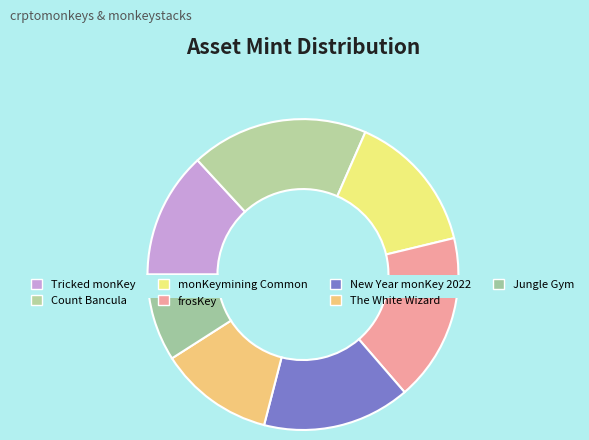

Rank the categories by value from highest to lowest.

Count Bancula, frosKey, New Year monKey 2022, monKeymining Common, Tricked monKey, The White Wizard, Jungle Gym